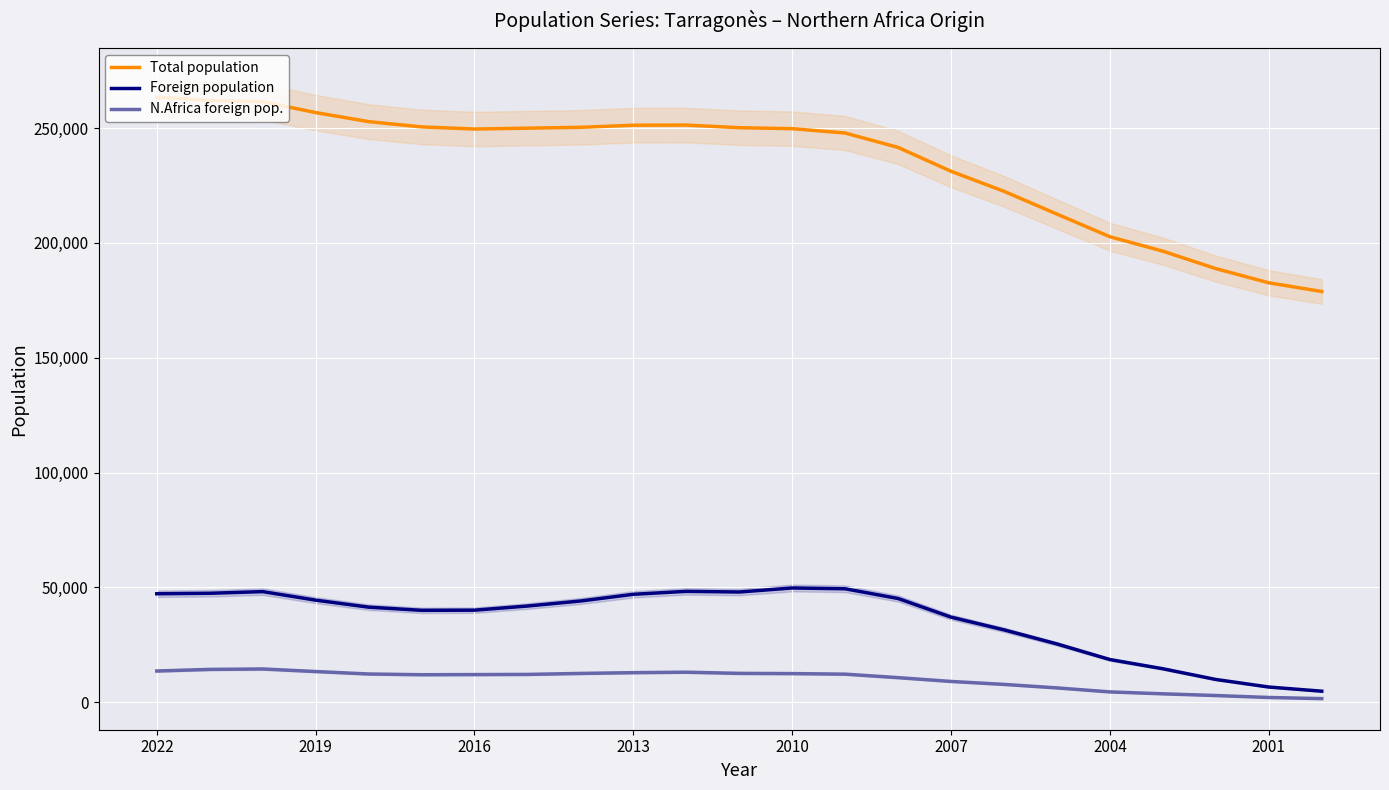

In Total population, how many points are higher than both neighbors (excluding endpoints)?

1